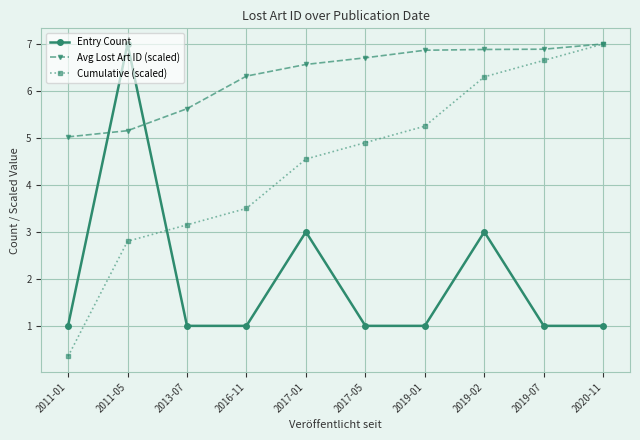

Which series has the widest spread of values?

Cumulative (scaled)